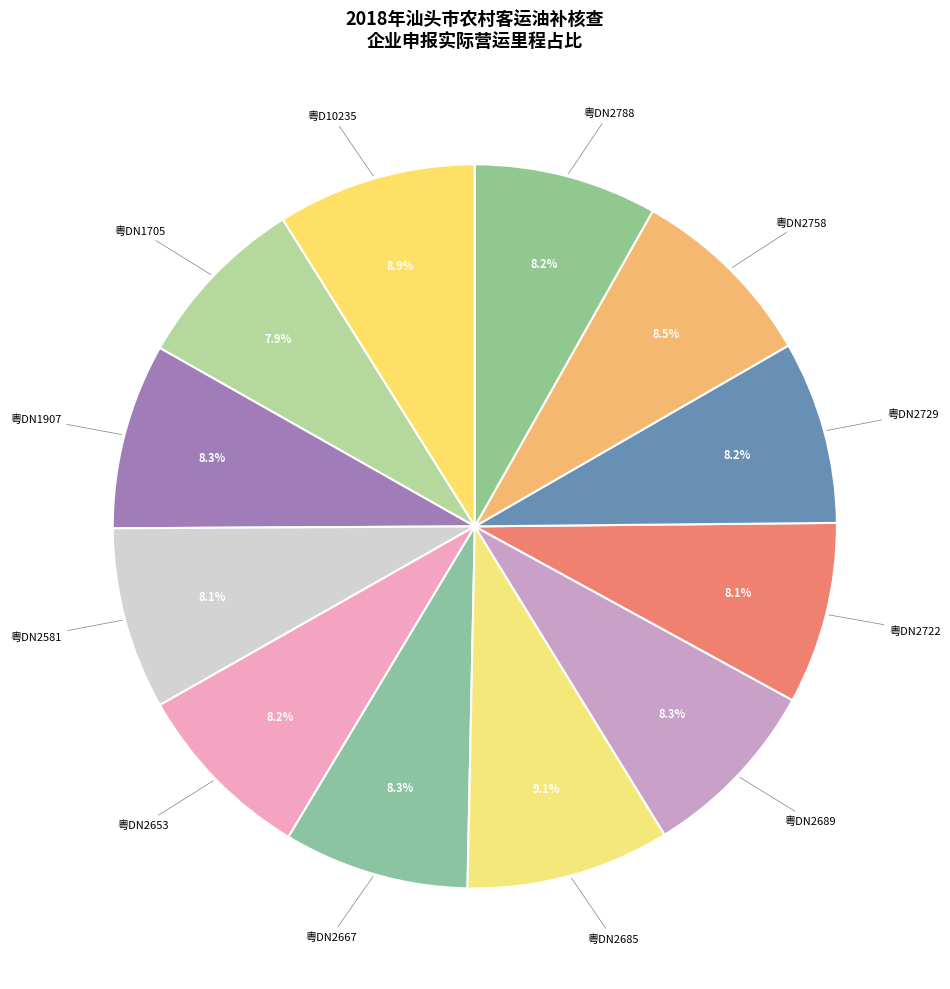

What percentage is NOT represented by 粤DN1907?

91.7%